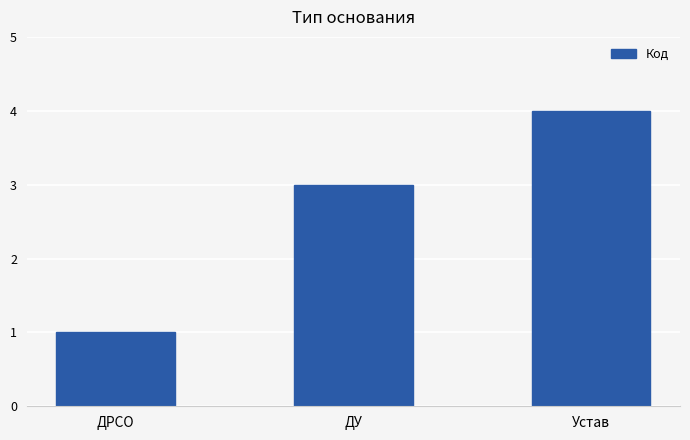

What is the greatest value displayed?

4